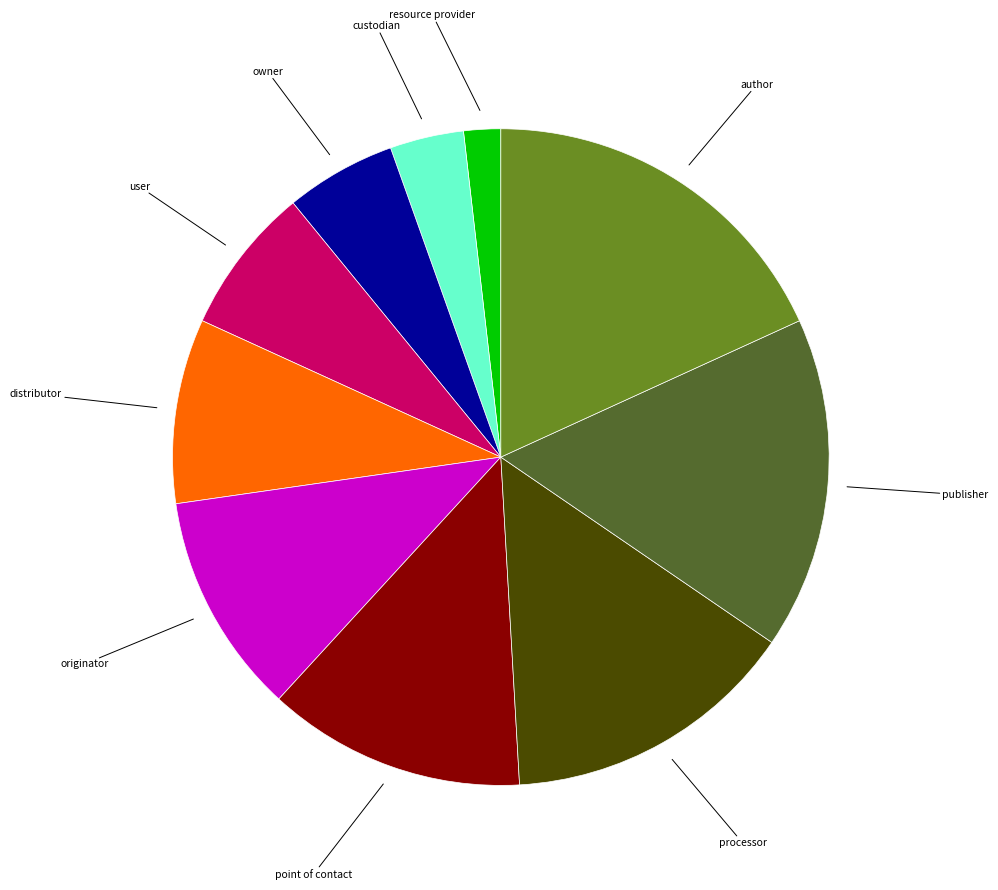

Is there a majority slice in this chart?

No